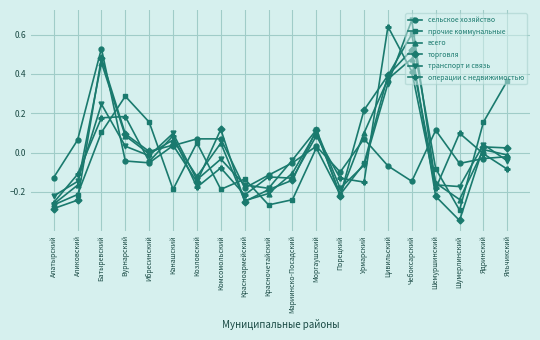

True or false: прочие коммунальные has more than 0 points higher than both neighbors.

True